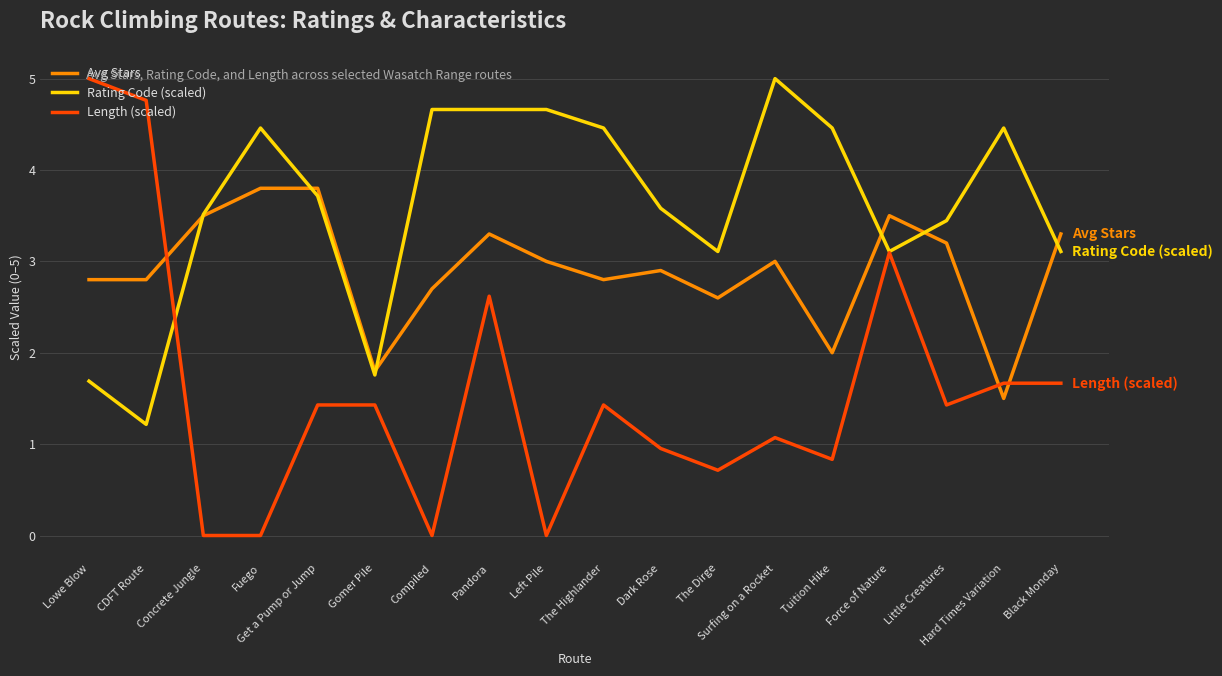

True or false: Length (scaled) and Rating Code (scaled) cross at least once.

True